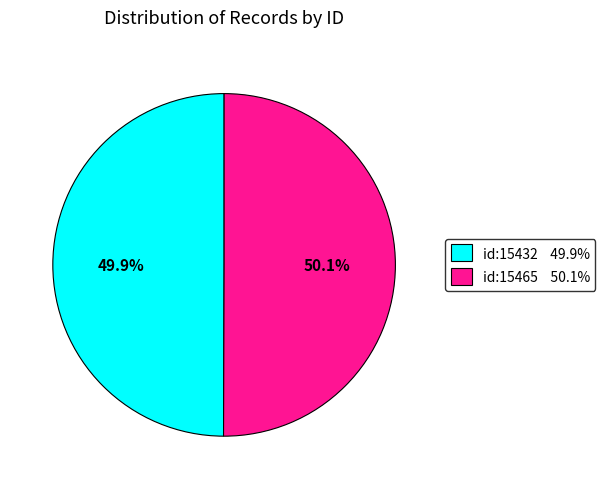

Is there any slice that represents more than half of the pie?

Yes